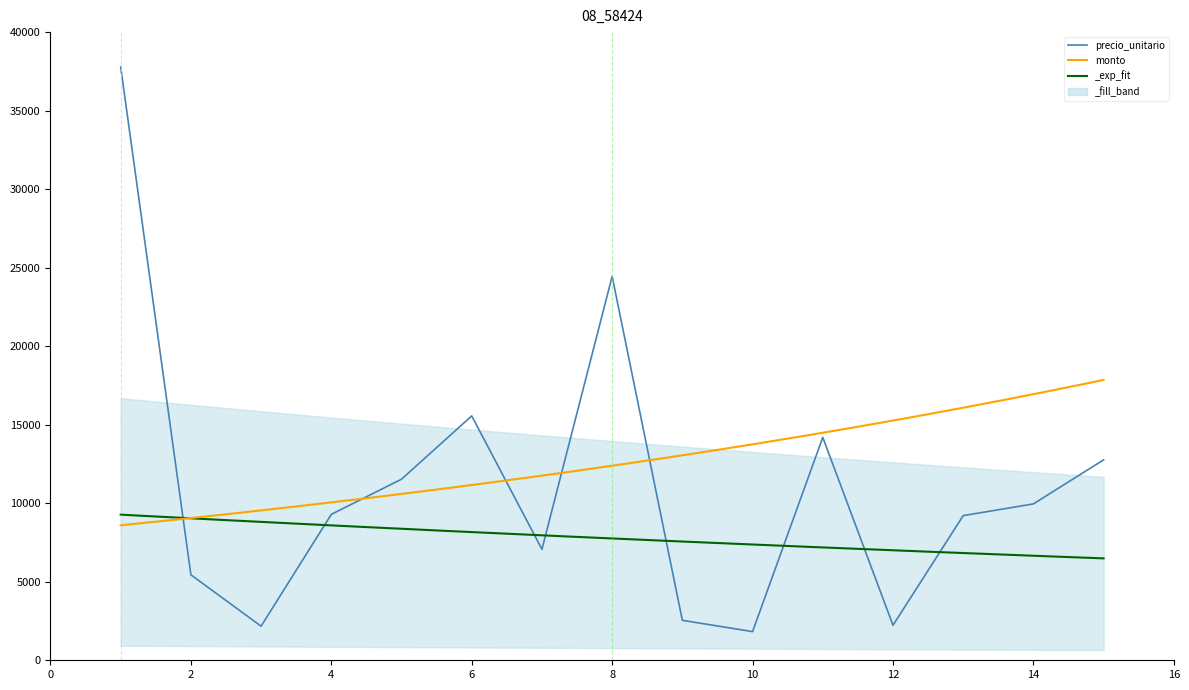

Rank the categories by value from highest to lowest.

1, 8, 6, 11, 15, 5, 14, 4, 13, 7, 2, 9, 12, 3, 10